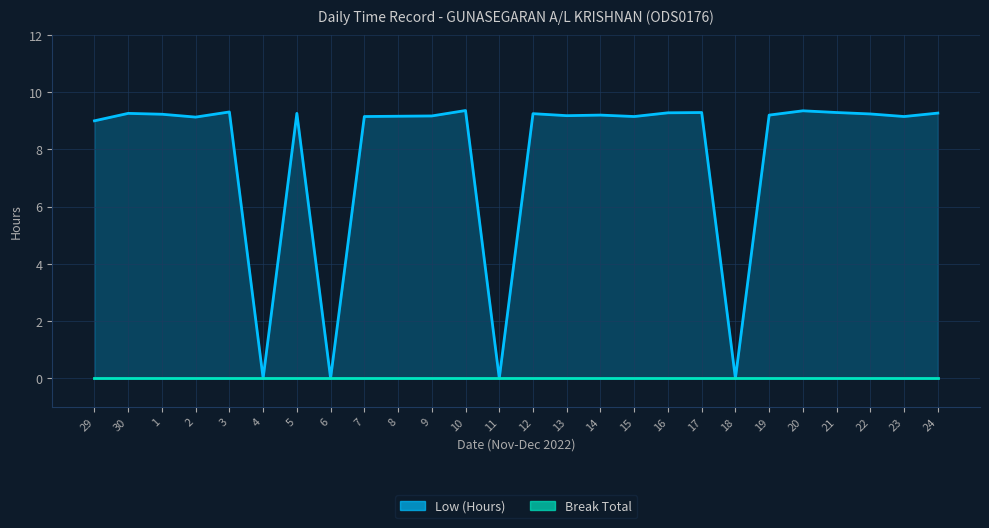

Where is the first local minimum?

2